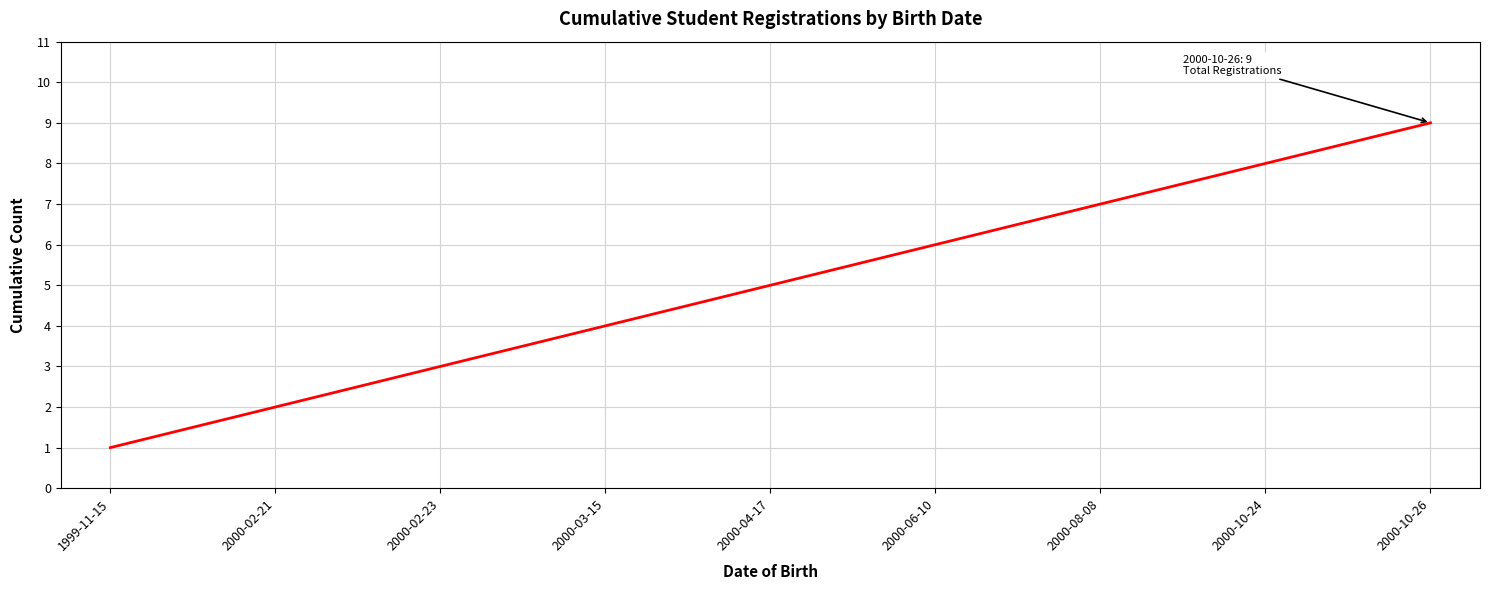

Rank the categories by value from highest to lowest.

2000-10-26, 2000-10-24, 2000-08-08, 2000-06-10, 2000-04-17, 2000-03-15, 2000-02-23, 2000-02-21, 1999-11-15